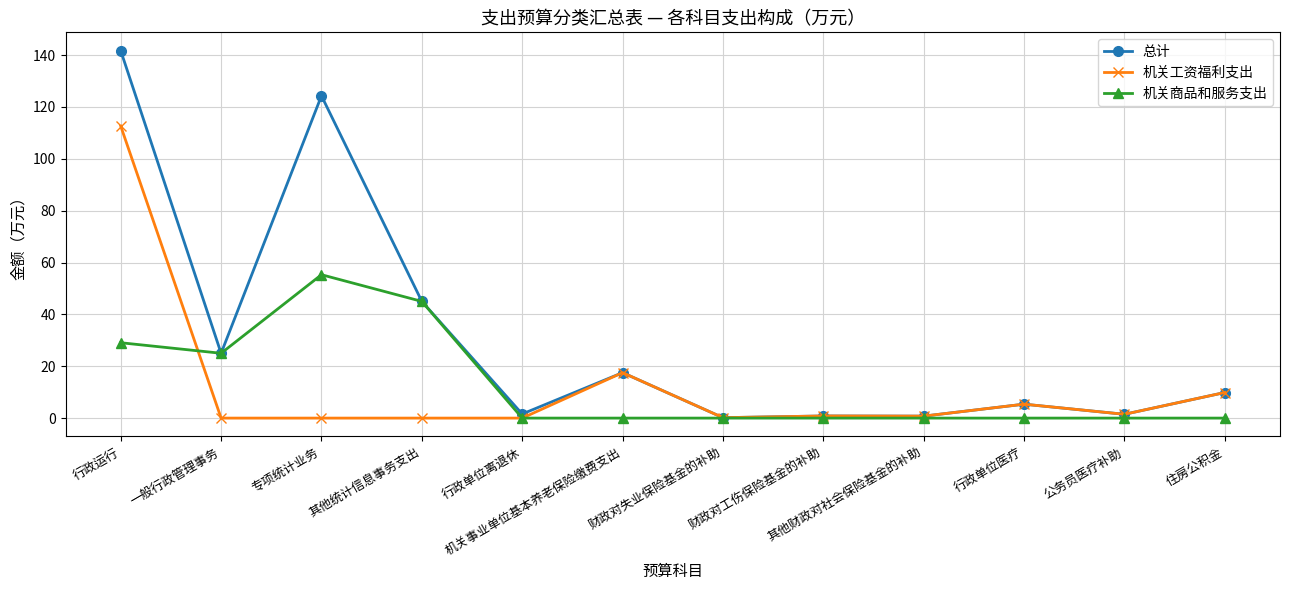

What is the total value across all series at 公务员医疗补助?

2.9